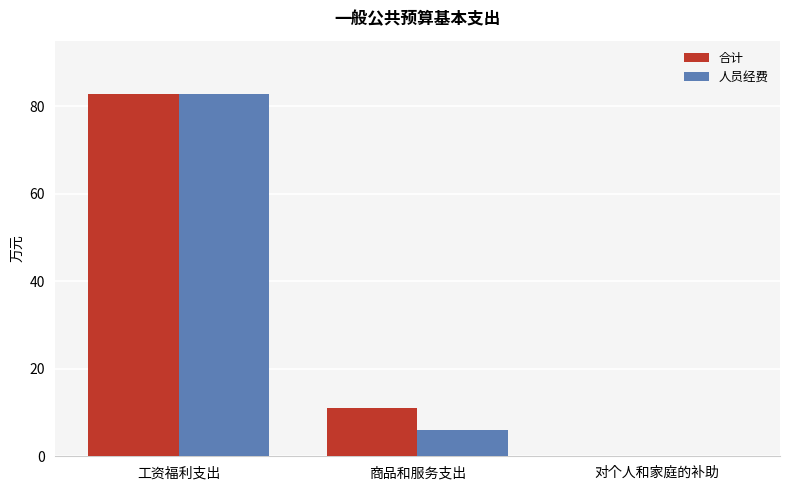

What value does the 合计 series have at 商品和服务支出?

11.1